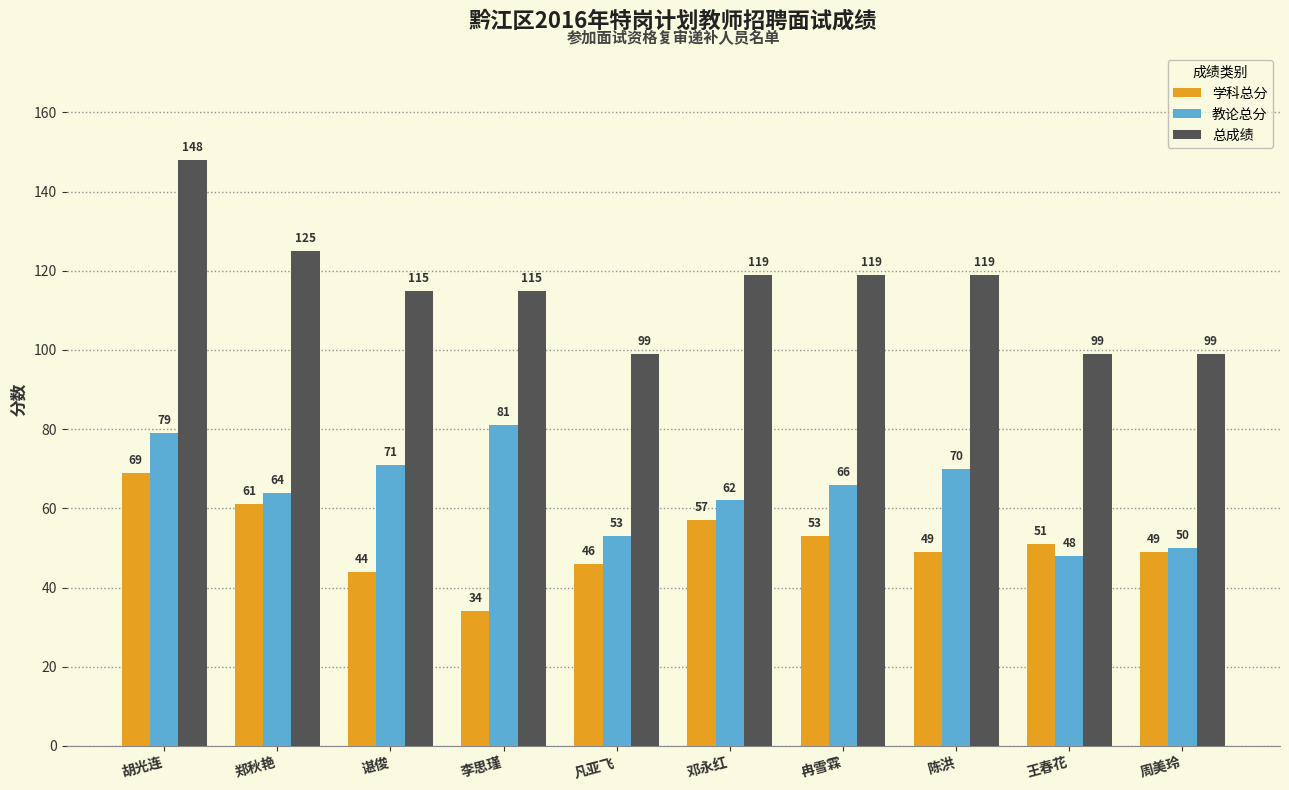

The value of 学科总分 at 周美玲 is 49. True or false?

True